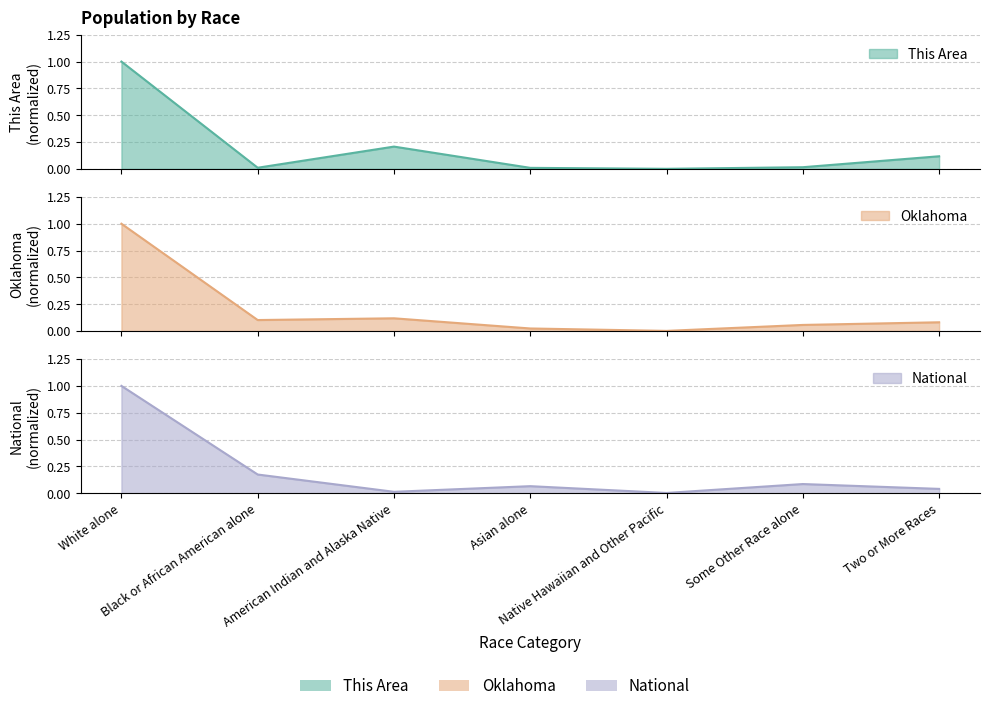

Reading right to left, transcribe all the data shown in this chart.

This Area: 0.1	0.0	0.0	0.0	0.2	0.0	1.0
Oklahoma: 0.1	0.1	0.0	0.0	0.1	0.1	1.0
National: 0.0	0.1	0.0	0.1	0.0	0.2	1.0